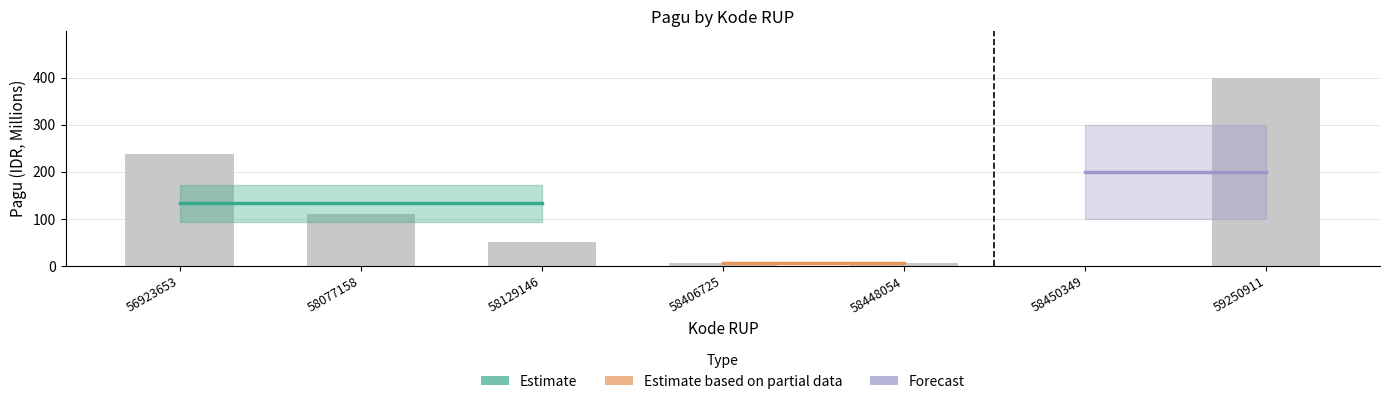

What is the difference between the second highest and second lowest values?

231.8